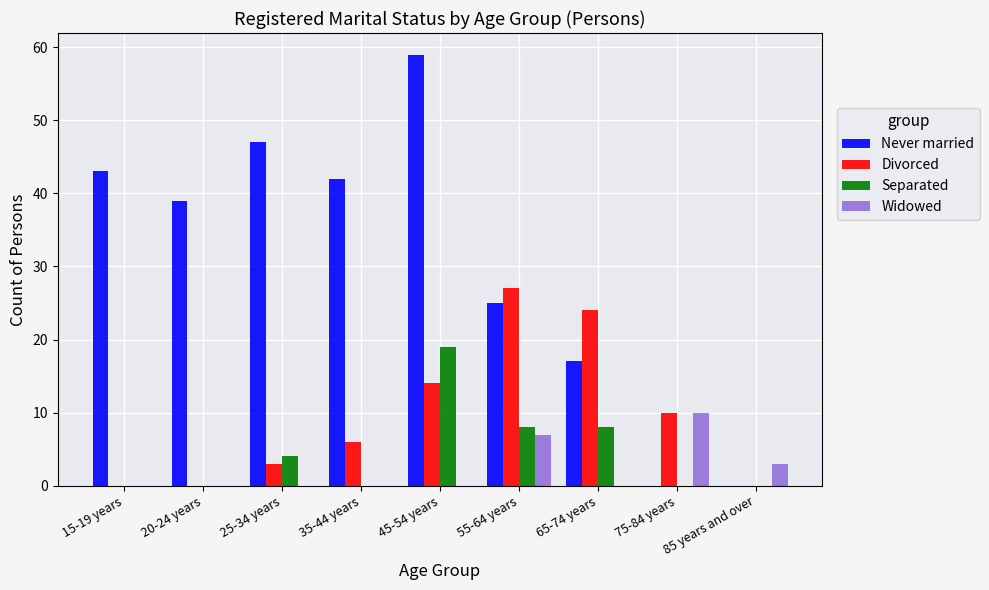

What are all the series names shown in the legend?

Never married, Divorced, Separated, Widowed